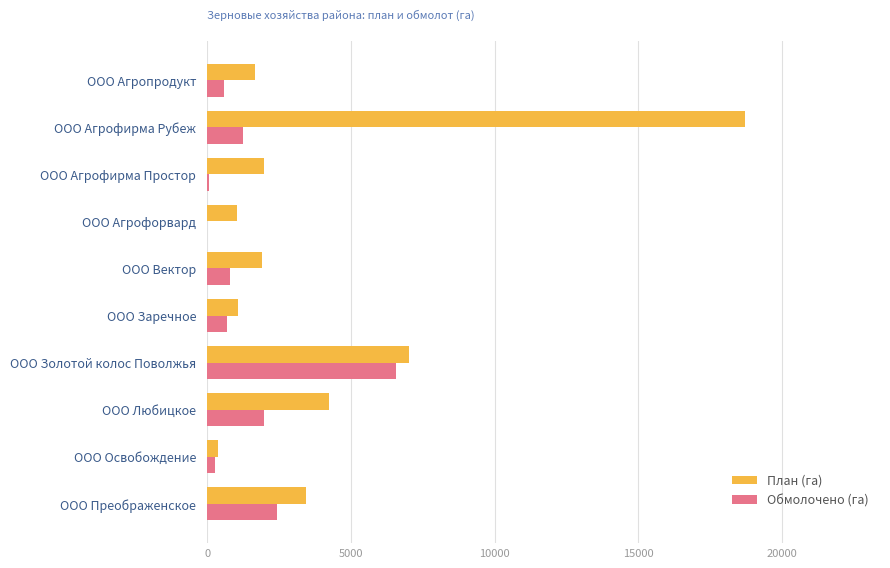

Read the План (га) value at ООО Заречное.

1080